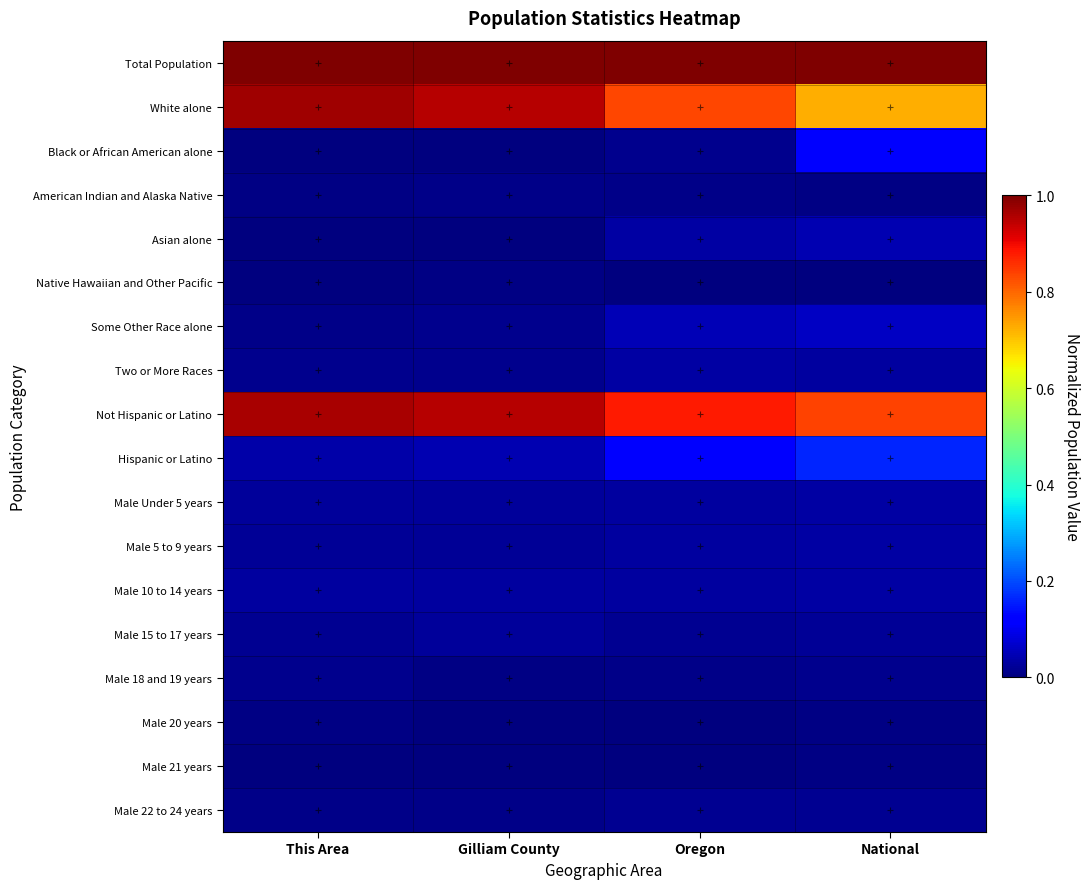

Reading left to right, transcribe all the data shown in this chart.

Total Population: This Area=1.0	Gilliam County=1.0	Oregon=1.0	National=1.0
White alone: This Area=1.0	Gilliam County=1.0	Oregon=0.8	National=0.7
Black or African American alone: This Area=0.0	Gilliam County=0.0	Oregon=0.0	National=0.1
American Indian and Alaska Native: This Area=0.0	Gilliam County=0.0	Oregon=0.0	National=0.0
Asian alone: This Area=0.0	Gilliam County=0.0	Oregon=0.0	National=0.0
Native Hawaiian and Other Pacific: This Area=0.0	Gilliam County=0.0	Oregon=0.0	National=0.0
Some Other Race alone: This Area=0.0	Gilliam County=0.0	Oregon=0.1	National=0.1
Two or More Races: This Area=0.0	Gilliam County=0.0	Oregon=0.0	National=0.0
Not Hispanic or Latino: This Area=1.0	Gilliam County=1.0	Oregon=0.9	National=0.8
Hispanic or Latino: This Area=0.0	Gilliam County=0.0	Oregon=0.1	National=0.2
Male Under 5 years: This Area=0.0	Gilliam County=0.0	Oregon=0.0	National=0.0
Male 5 to 9 years: This Area=0.0	Gilliam County=0.0	Oregon=0.0	National=0.0
Male 10 to 14 years: This Area=0.0	Gilliam County=0.0	Oregon=0.0	National=0.0
Male 15 to 17 years: This Area=0.0	Gilliam County=0.0	Oregon=0.0	National=0.0
Male 18 and 19 years: This Area=0.0	Gilliam County=0.0	Oregon=0.0	National=0.0
Male 20 years: This Area=0.0	Gilliam County=0.0	Oregon=0.0	National=0.0
Male 21 years: This Area=0.0	Gilliam County=0.0	Oregon=0.0	National=0.0
Male 22 to 24 years: This Area=0.0	Gilliam County=0.0	Oregon=0.0	National=0.0